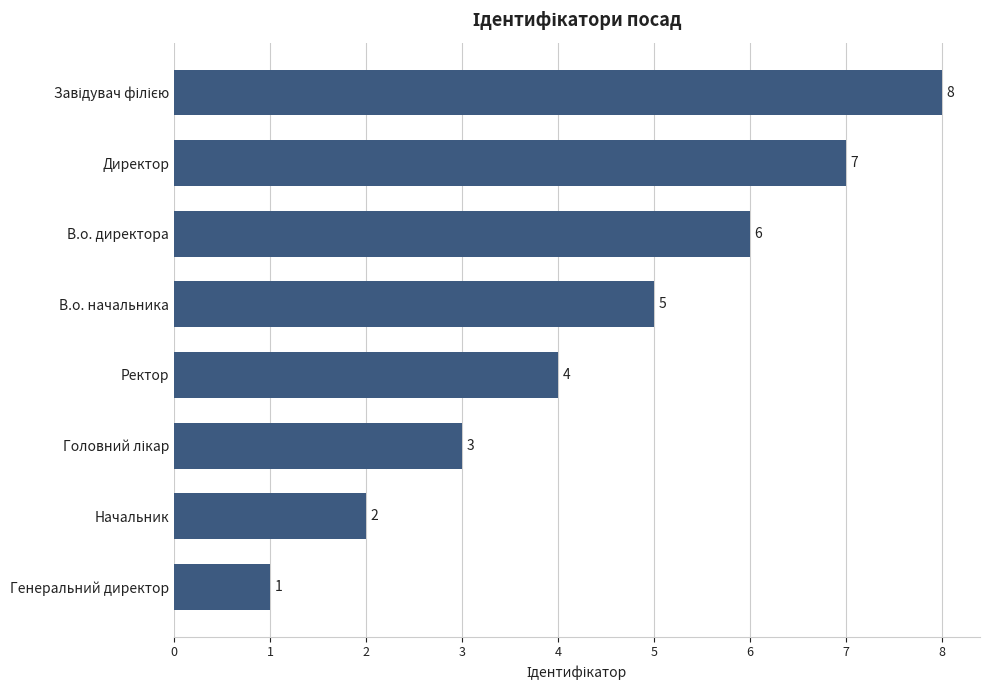

Reading top to bottom, list all the values displayed in this chart.

8	7	6	5	4	3	2	1